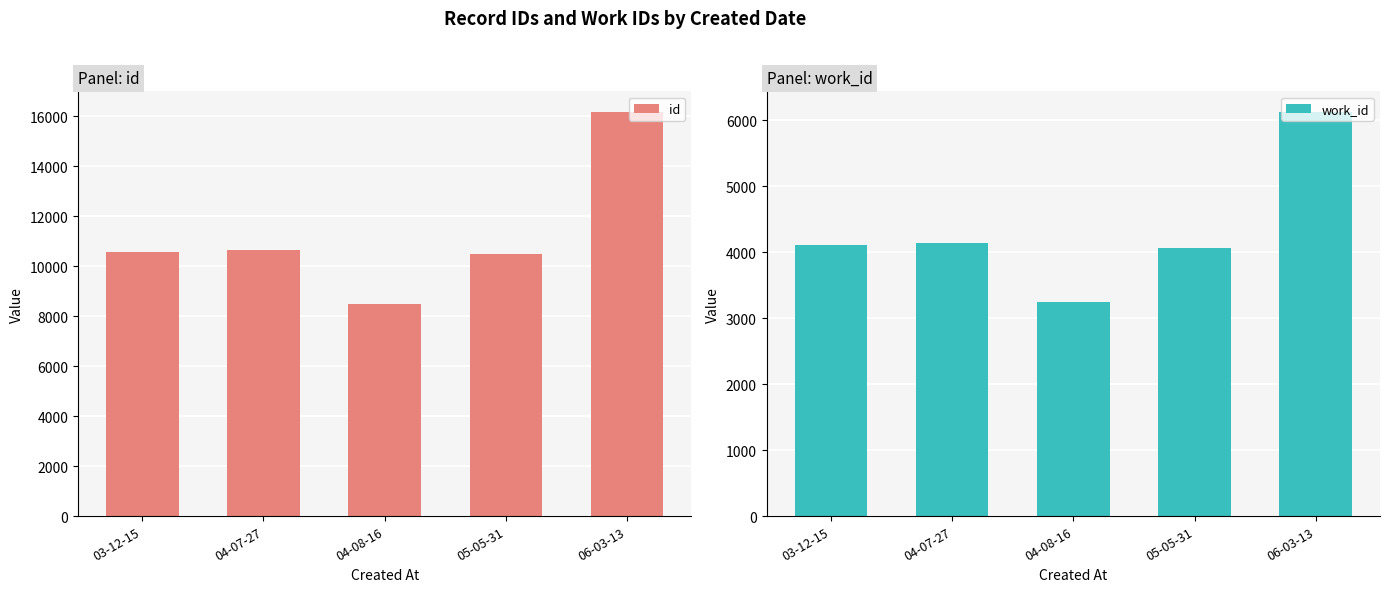

The value of work_id at 05-05-31 is 4056.0. True or false?

True